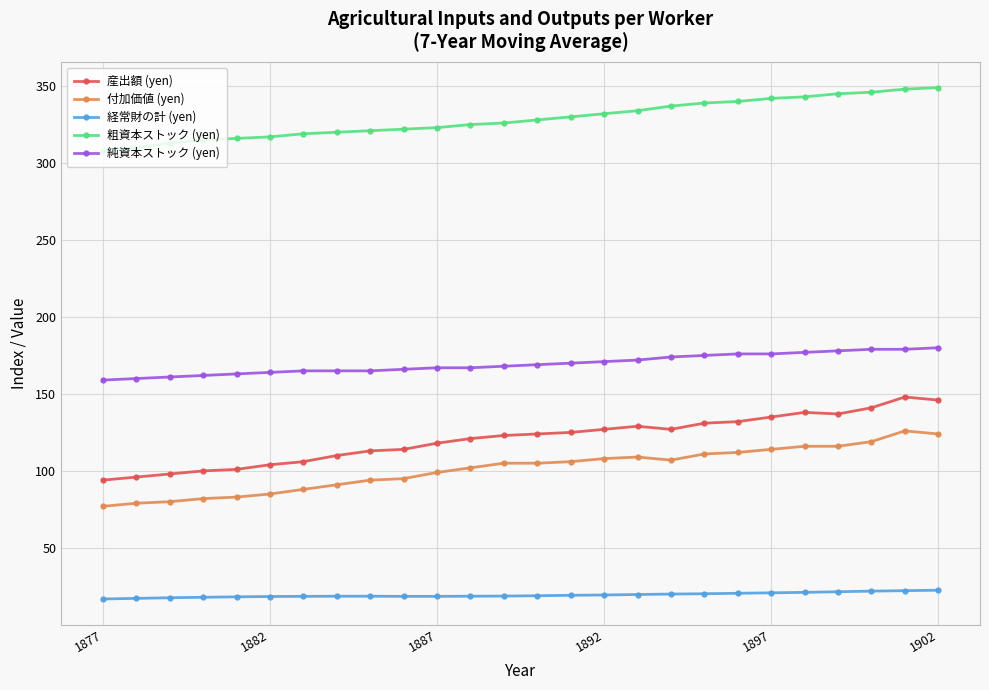

Rank the series by their maximum value, from highest to lowest.

粗資本ストック (yen), 純資本ストック (yen), 産出額 (yen), 付加価値 (yen), 経常財の計 (yen)